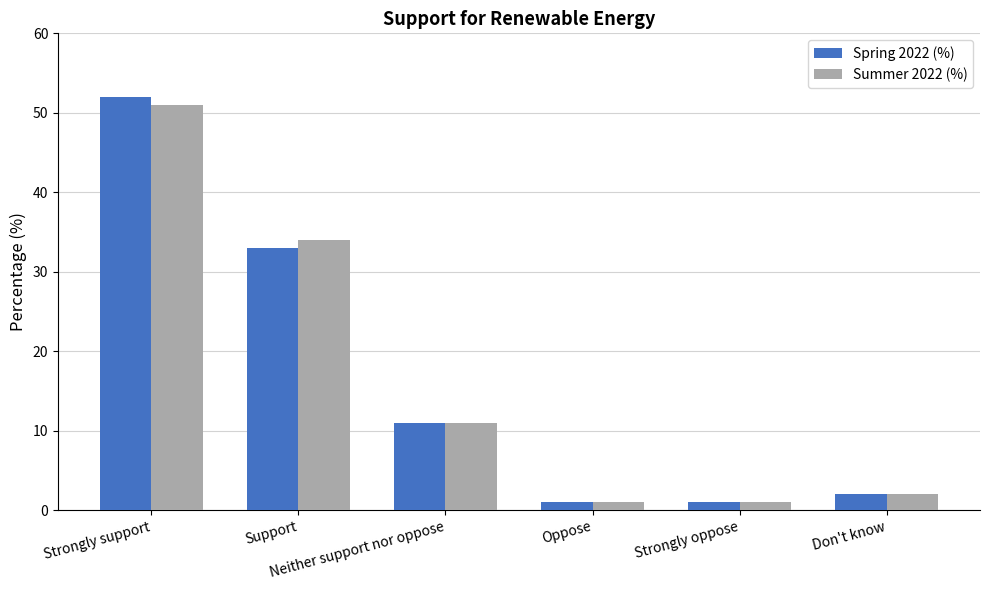

What is the label of the 4th bar from the right?

Neither support nor oppose